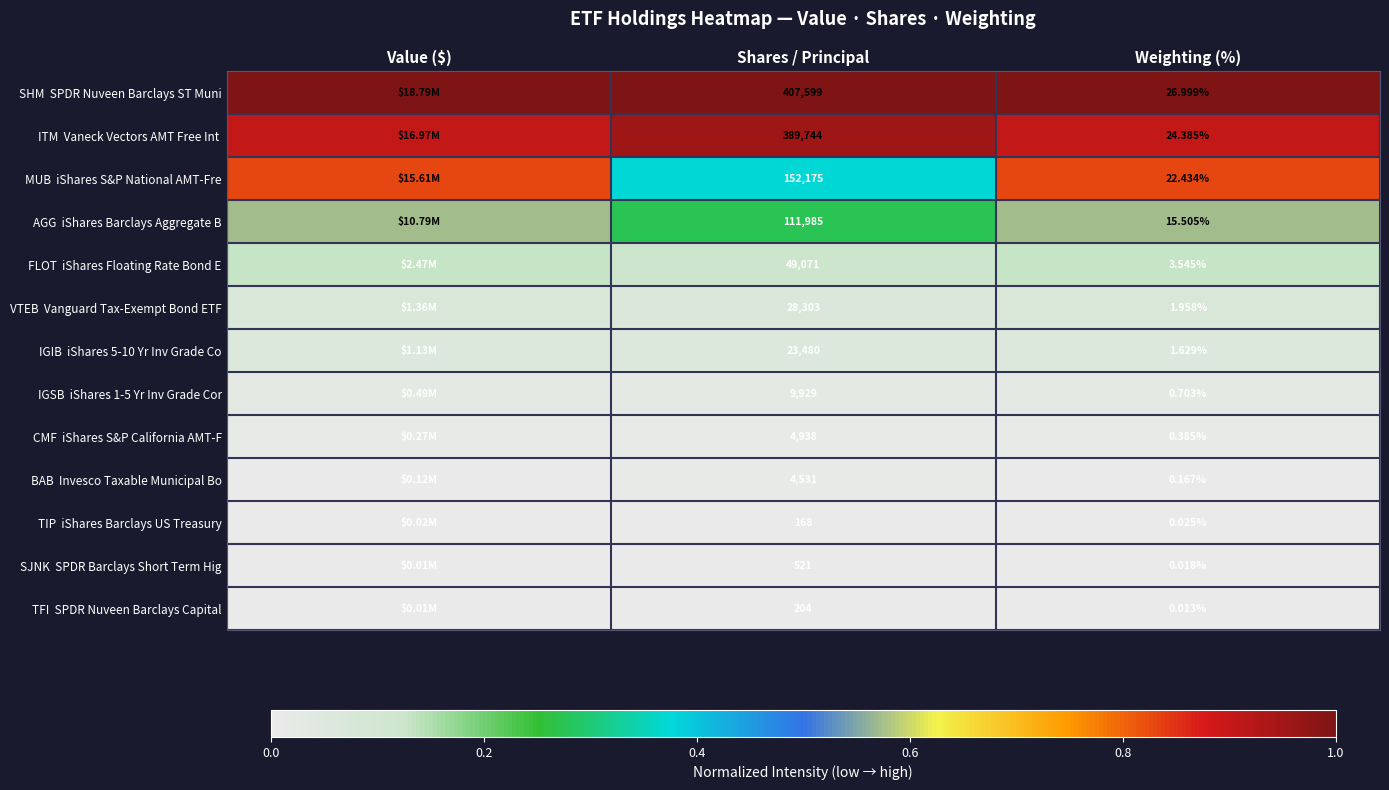

Is the value of SHM SPDR Nuveen Barclays ST Muni at Shares / Principal greater than the value of TFI SPDR Nuveen Barclays Capital at Value ($)?

Yes